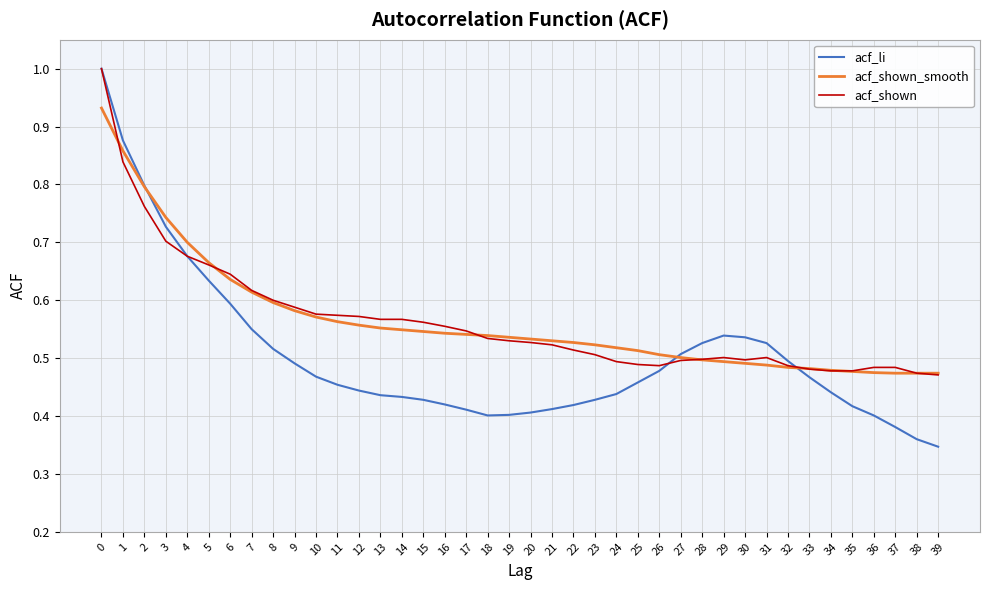

What is the spread (max minus min) of values at 36?

0.1